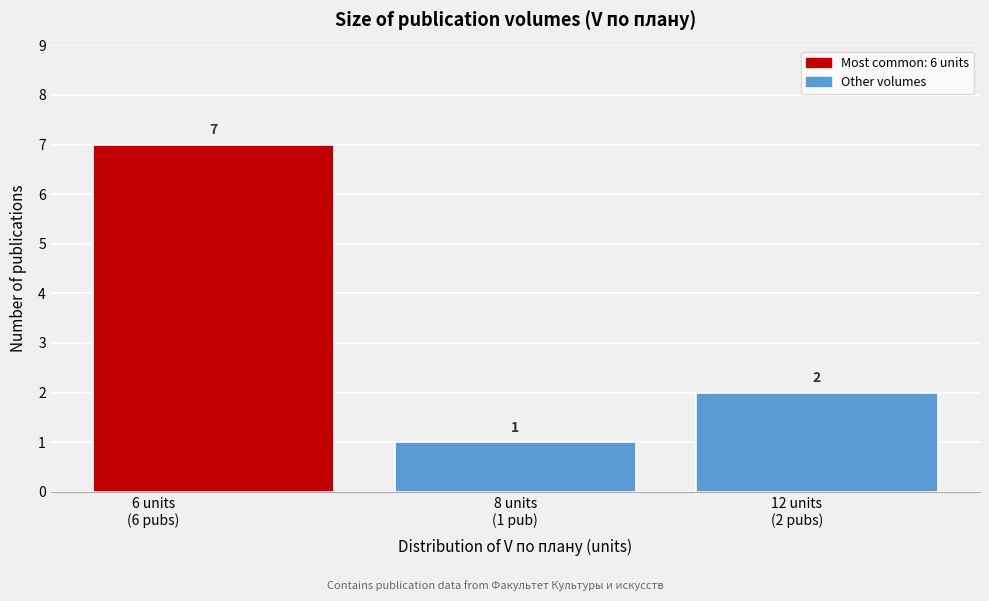

Reading right to left, transcribe all the data shown in this chart.

2	1	7